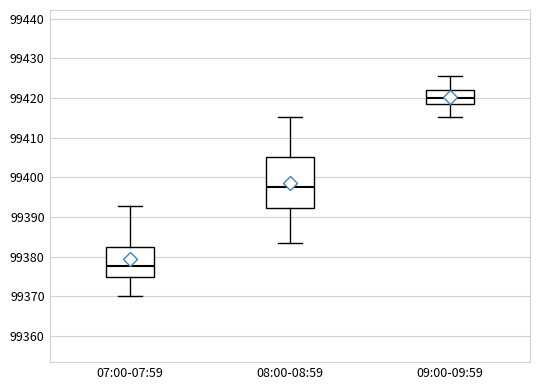

Reading left to right, read every box against the y-axis: the position of its median line, the range the box covers, and the ends of its whiskers. The values are not printed on the chart, so give them approximately, as read against the axis.

07:00-07:59: median 99378, box 99375 to 99382, whiskers 99370 to 99393
08:00-08:59: median 99398, box 99392 to 99405, whiskers 99383 to 99415
09:00-09:59: median 99420, box 99418 to 99422, whiskers 99415 to 99426